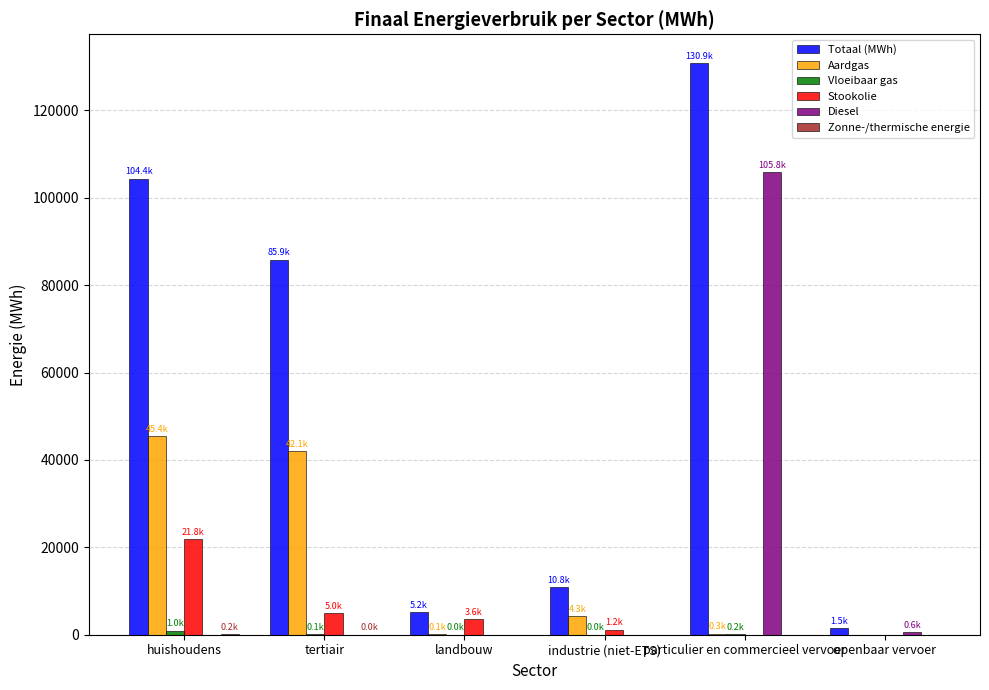

Which series changed the most between landbouw and particulier en commercieel vervoer?

Totaal (MWh)